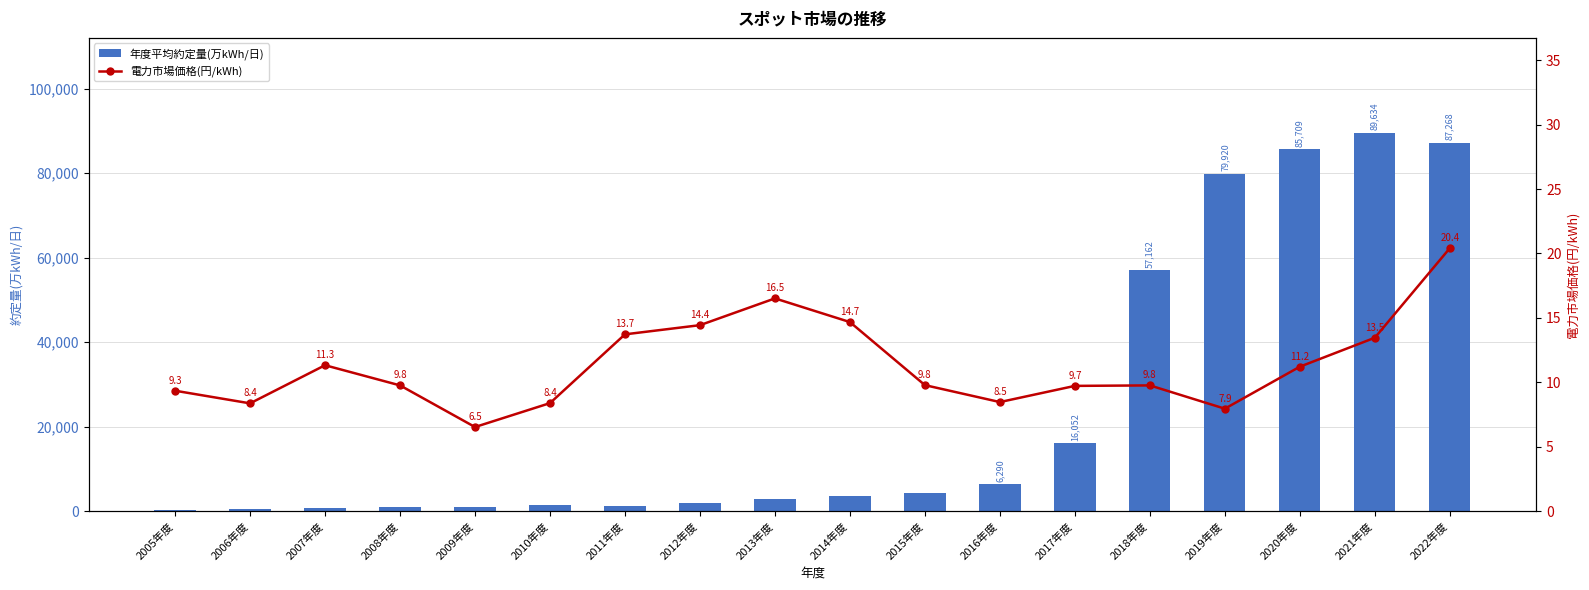

The value of 電力市場価格(円/kWh) at 2009年度 is 11.0. True or false?

False